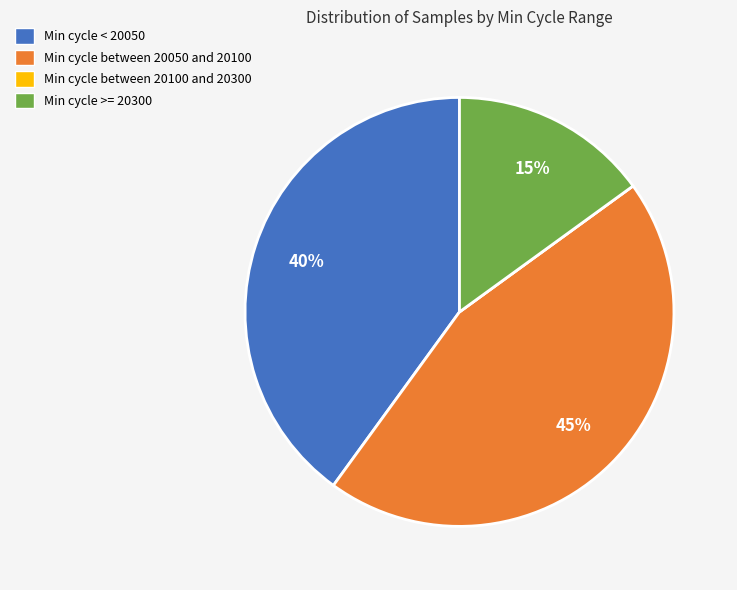

What percentage is the Min cycle < 20050 slice, to the nearest percent?

40%